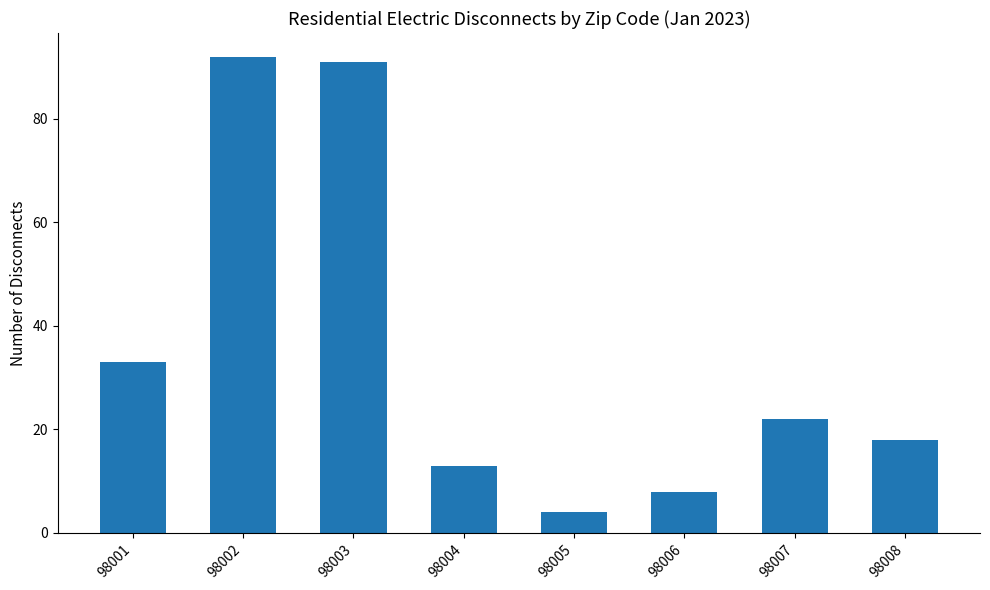

Reading left to right, list all the values displayed in this chart.

98001=33	98002=92	98003=91	98004=13	98005=4	98006=8	98007=22	98008=18